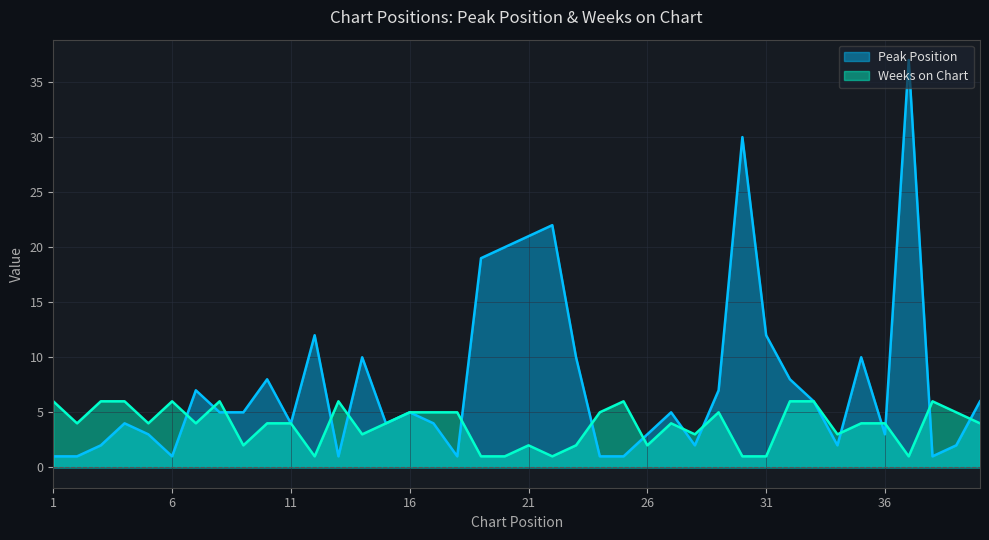

Does the chart display data point markers on the line(s)?

No